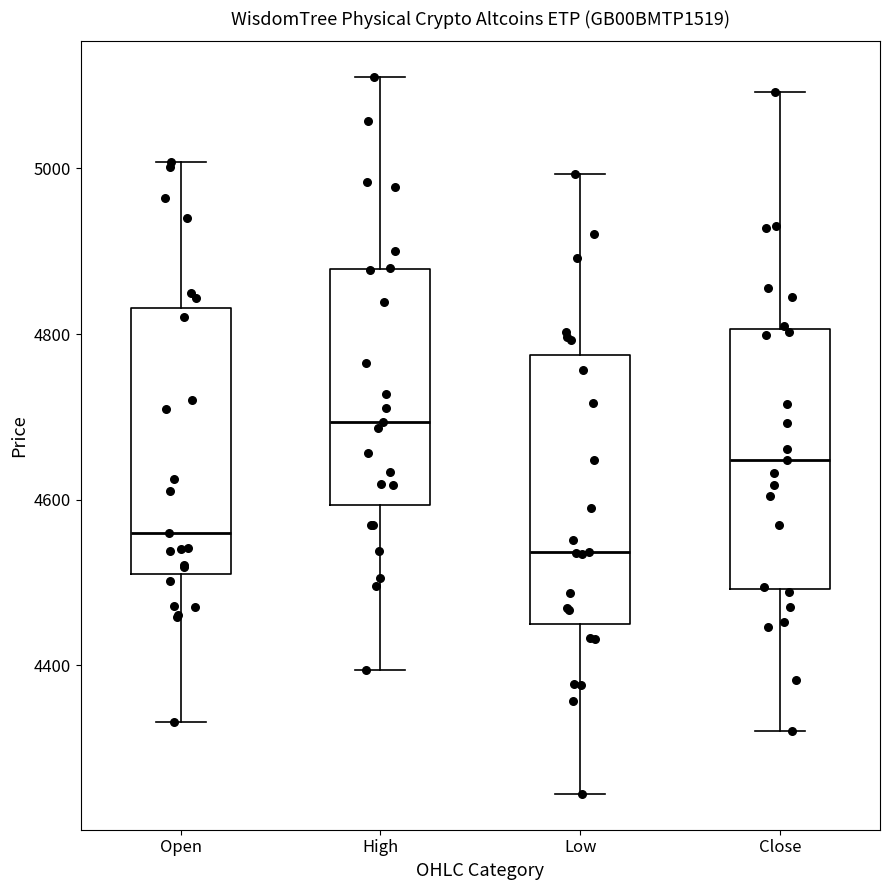

Reading left to right, transcribe this box plot: for each box, give where its median line is, the range the box spans, and where its two whiskers end, as read against the y-axis. The values are not printed on the chart, so give them approximately, as read against the axis.

Open: median 4560, box 4520 to 4840, whiskers 4340 to 5000
High: median 4700, box 4600 to 4880, whiskers 4400 to 5120
Low: median 4540, box 4460 to 4780, whiskers 4240 to 5000
Close: median 4640, box 4500 to 4800, whiskers 4320 to 5100